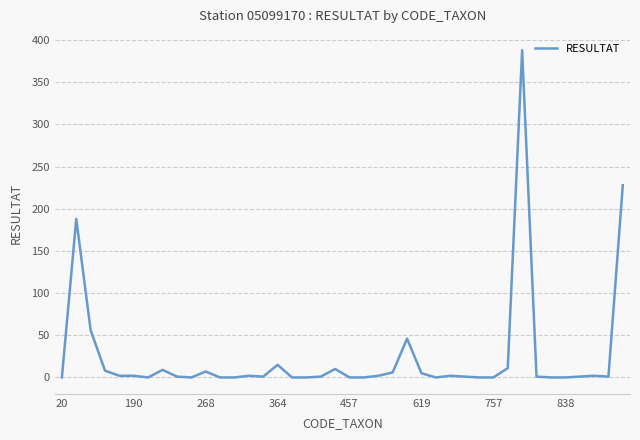

What is the difference between the maximum and minimum values?

388